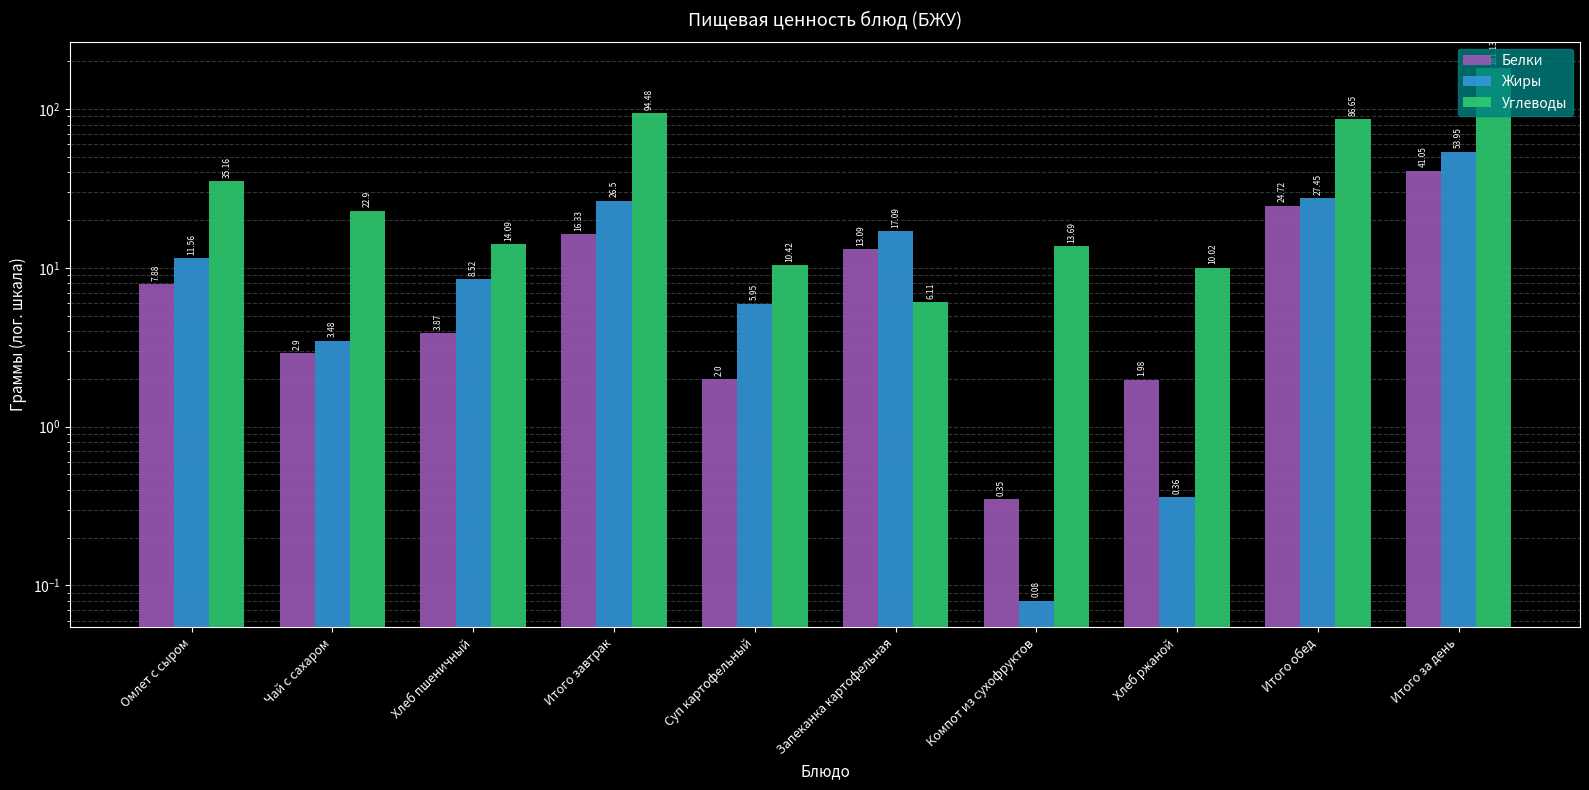

What are all the series names shown in the legend?

Белки, Жиры, Углеводы